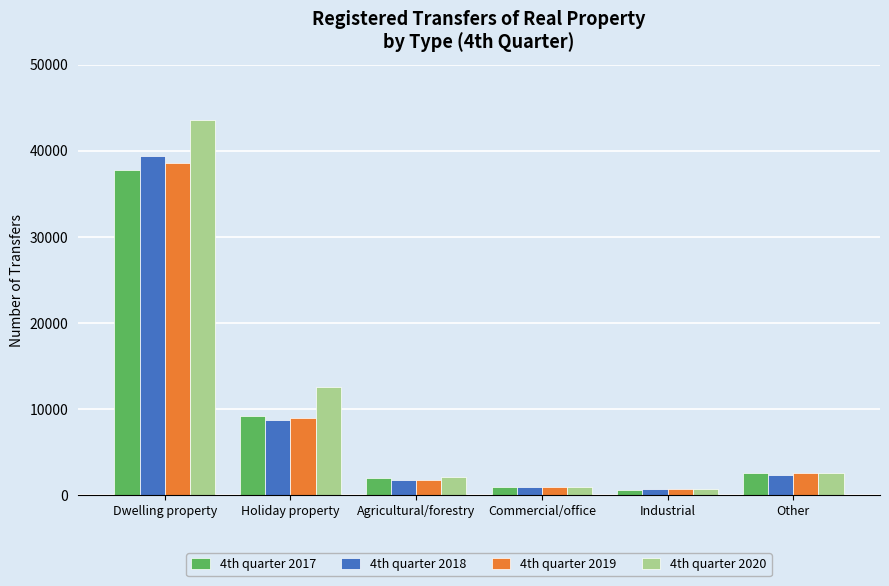

What is the approximate value of 4th quarter 2020 at Holiday property?

12581